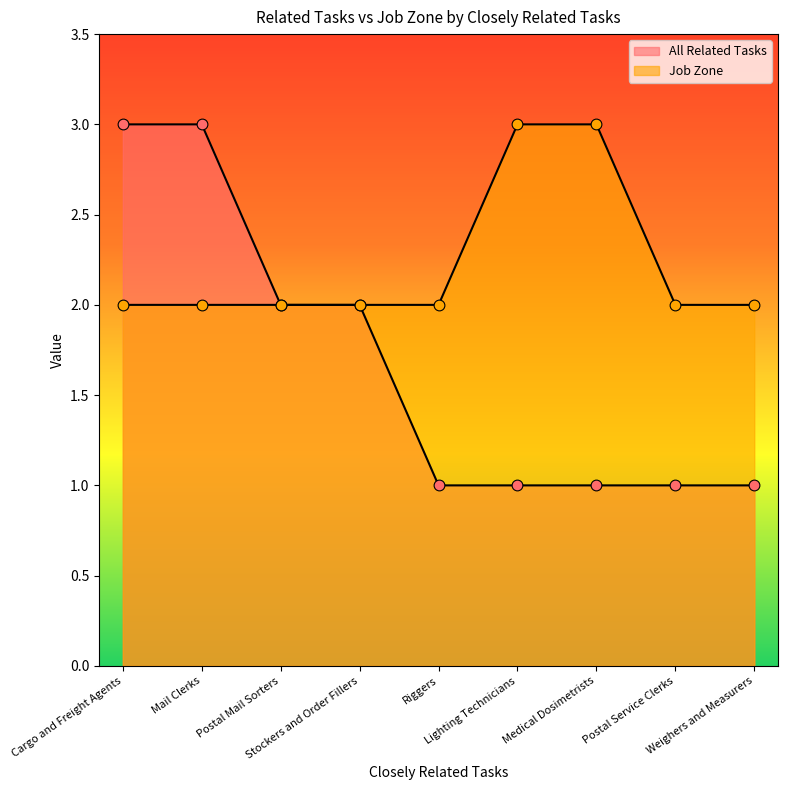

What are all the series names shown in the legend?

All Related Tasks, Job Zone